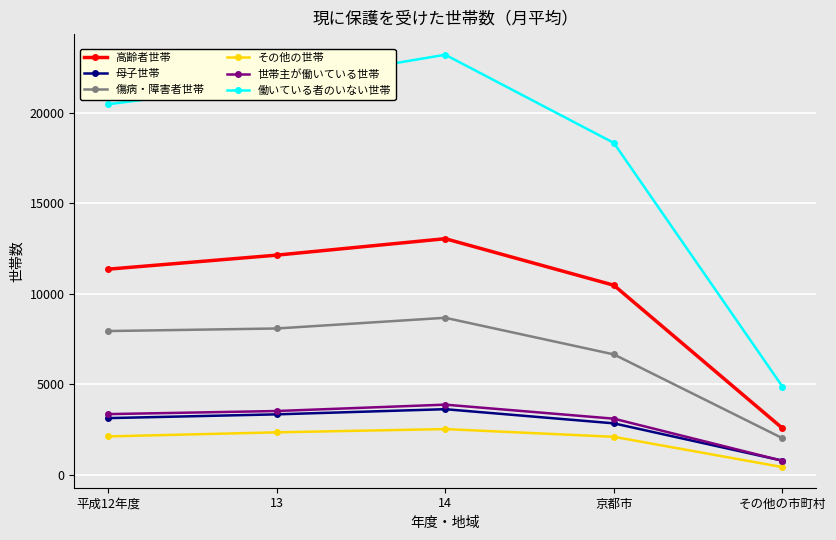

How many categories are shown in the chart?

5